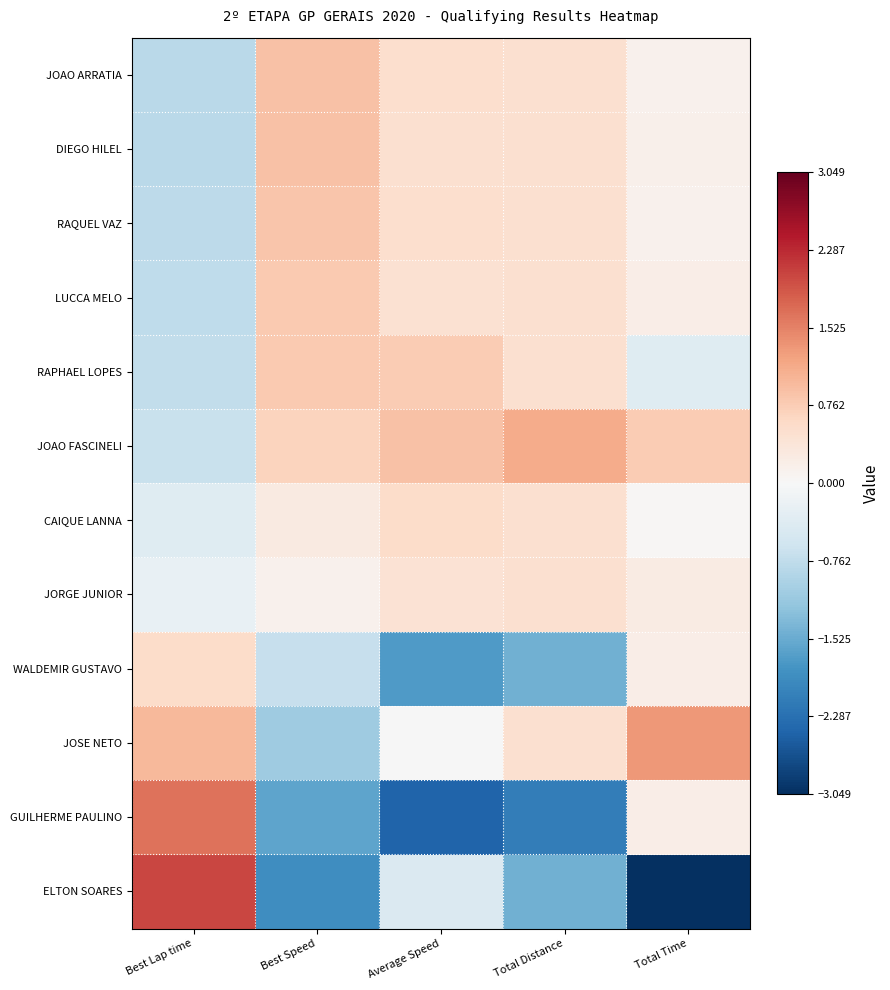

List the series in order of their peak value, lowest first.

JORGE JUNIOR, CAIQUE LANNA, WALDEMIR GUSTAVO, RAPHAEL LOPES, LUCCA MELO, RAQUEL VAZ, DIEGO HILEL, JOAO ARRATIA, JOAO FASCINELI, JOSE NETO, GUILHERME PAULINO, ELTON SOARES